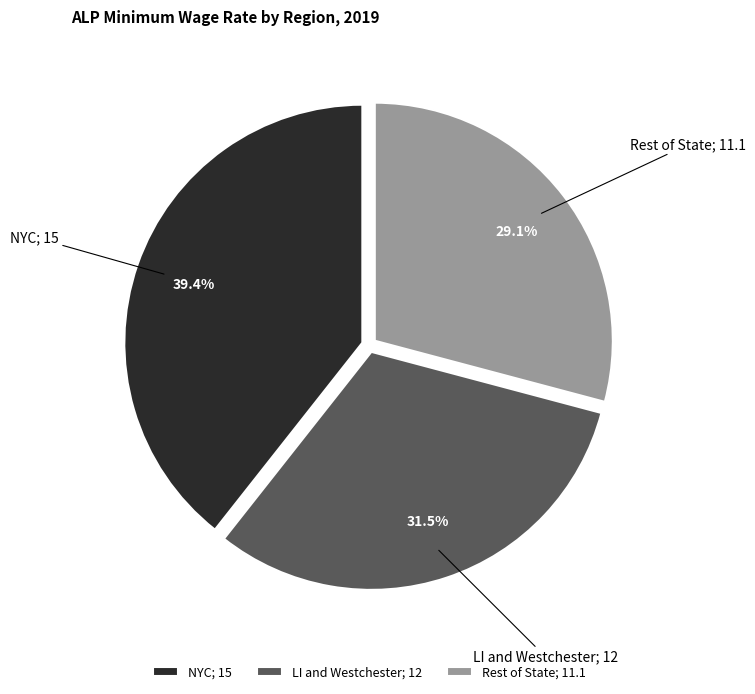

Is NYC the majority of the pie?

No